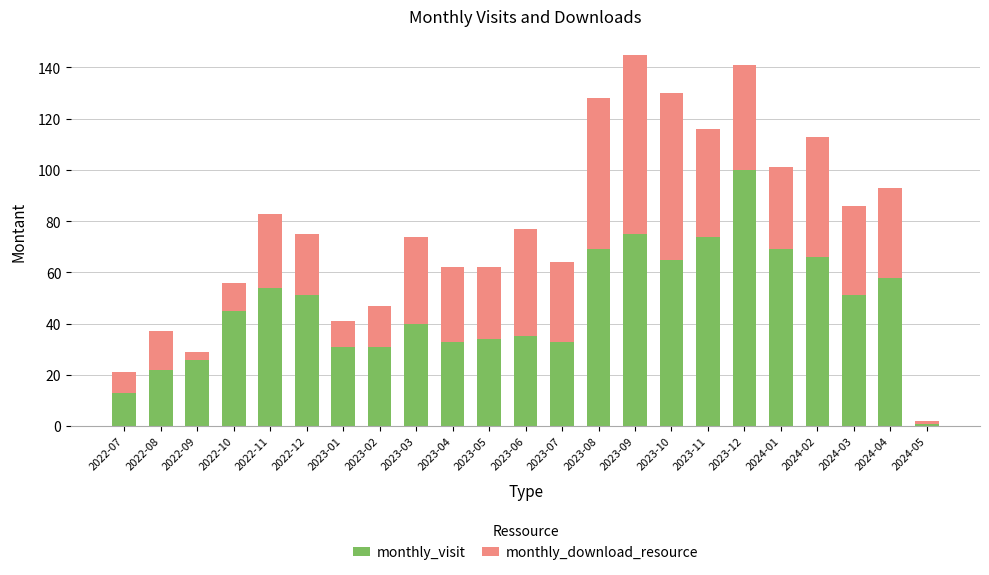

What is the sum of the monthly_visit values at 2022-11 and 2023-05?

88